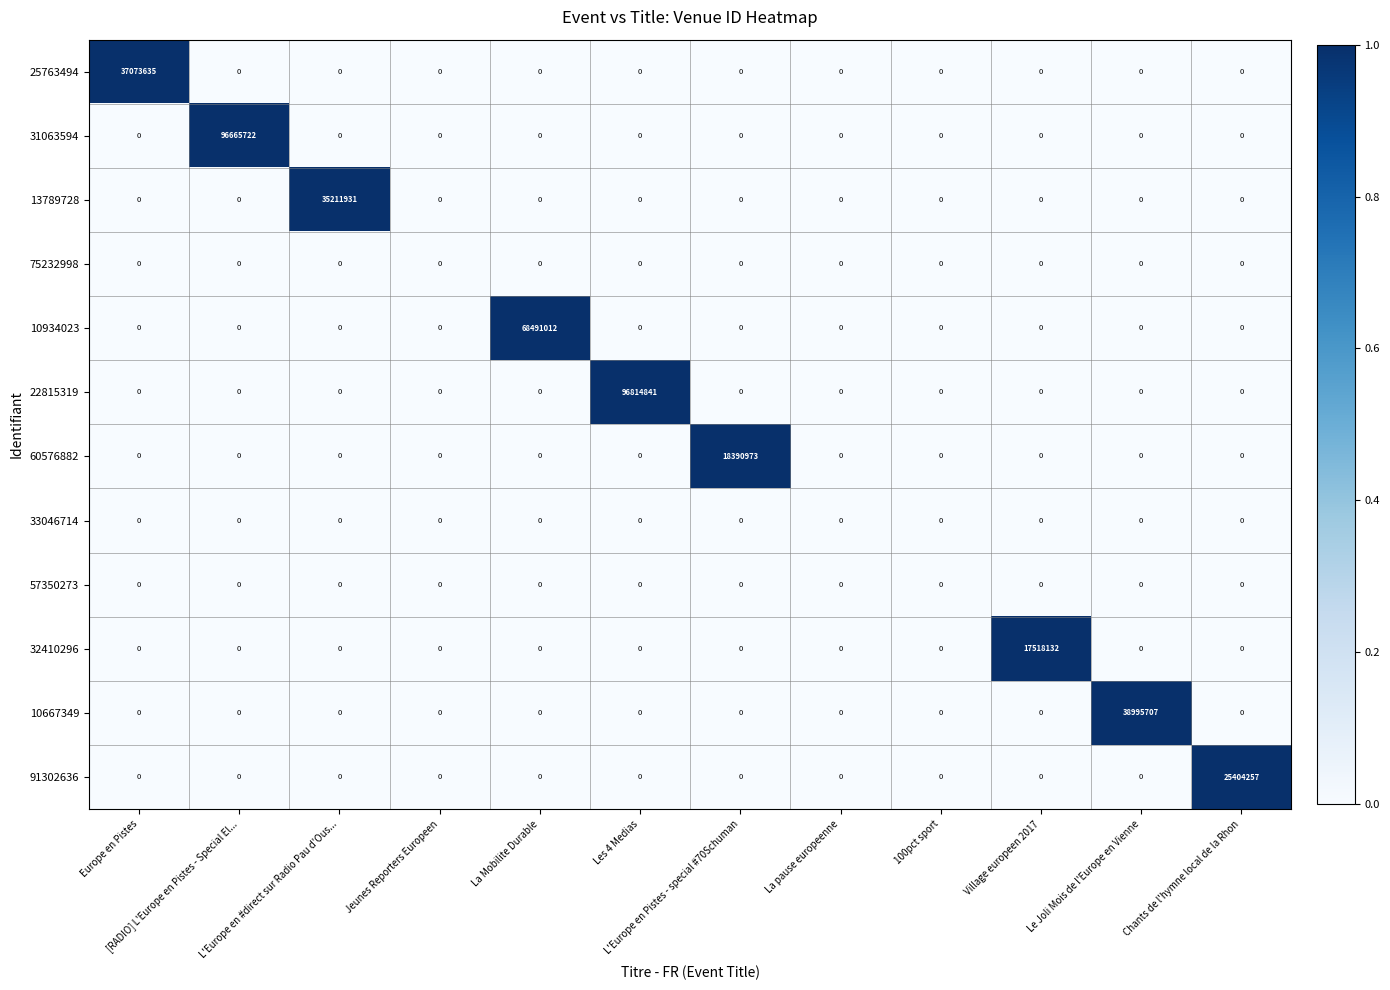

Which series has the largest range (max minus min)?

22815319